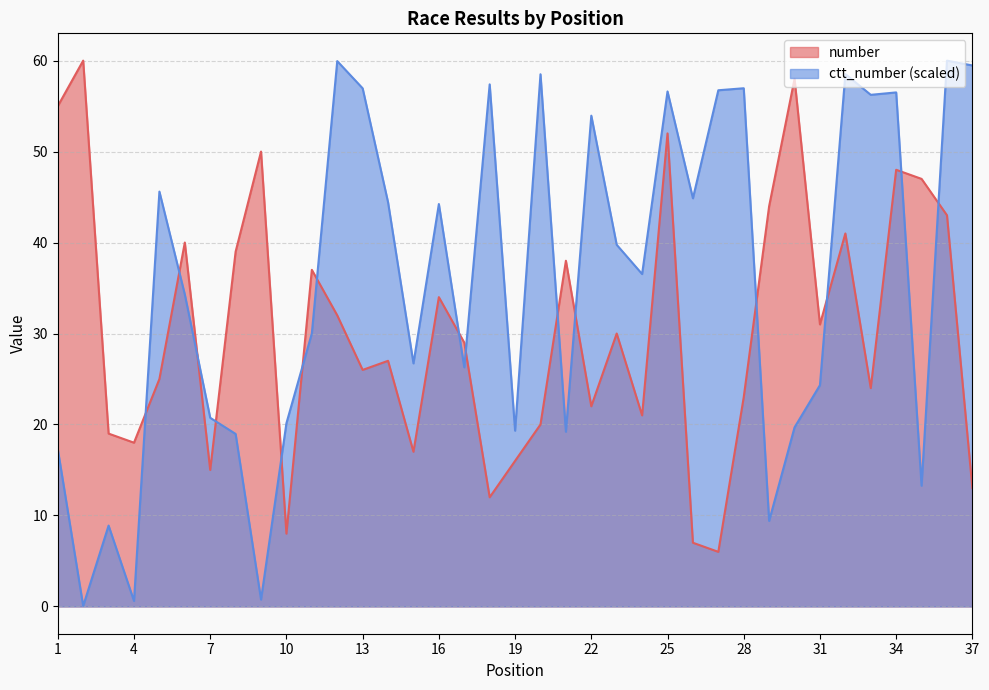

The value of number at 36 is 43.0. True or false?

True